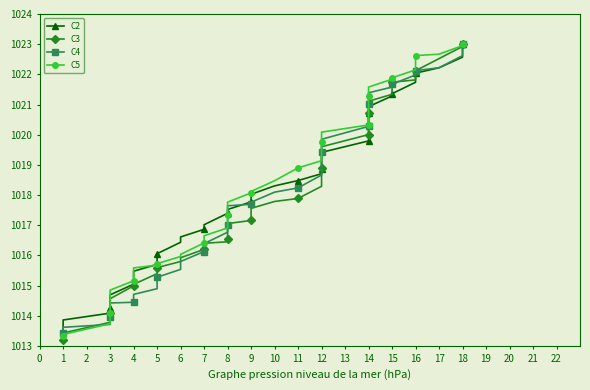

Is it true that C4 equals 1324.6 at 6?

False